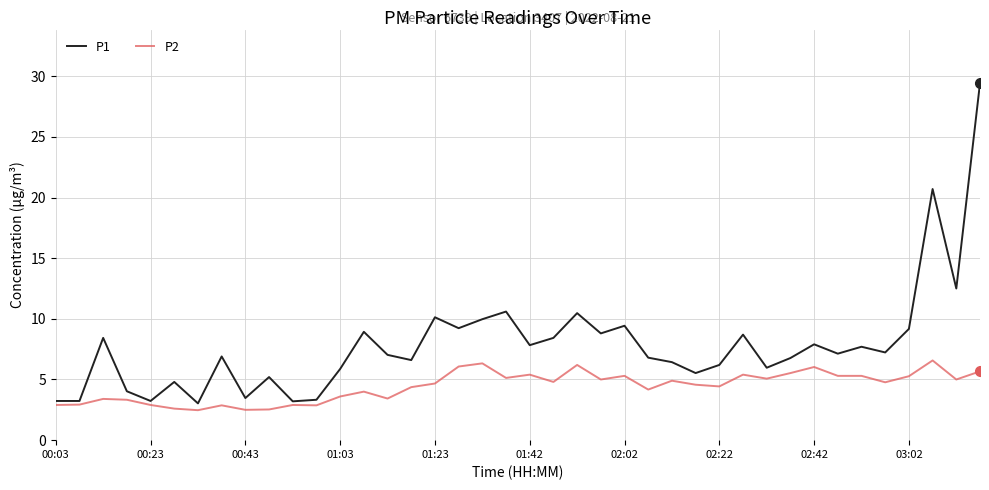

Rank the series by their average value, from lowest to highest.

P2, P1